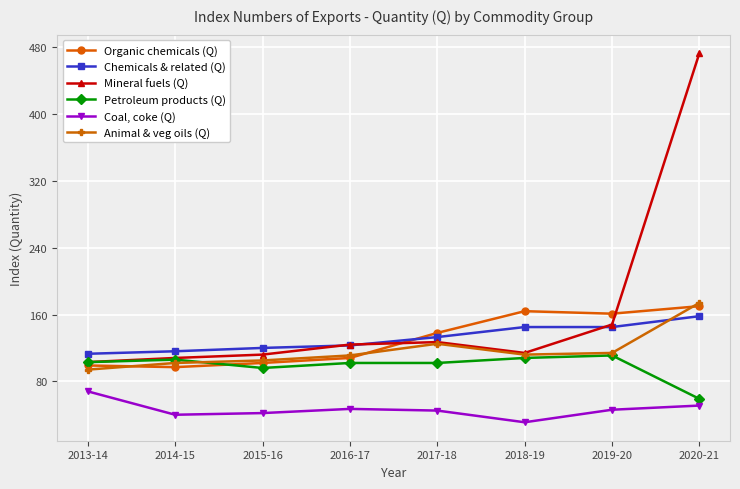

Is it true that Chemicals & related (Q) equals 158 at 2020-21?

True